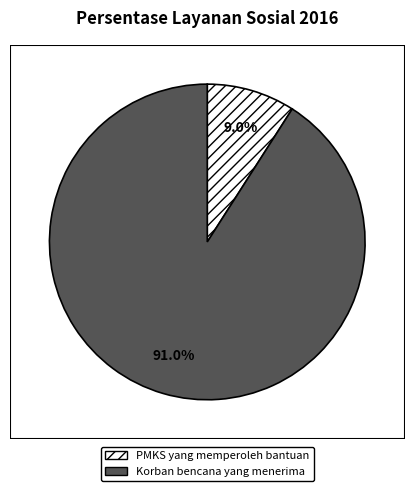

Is there a majority slice in this chart?

Yes